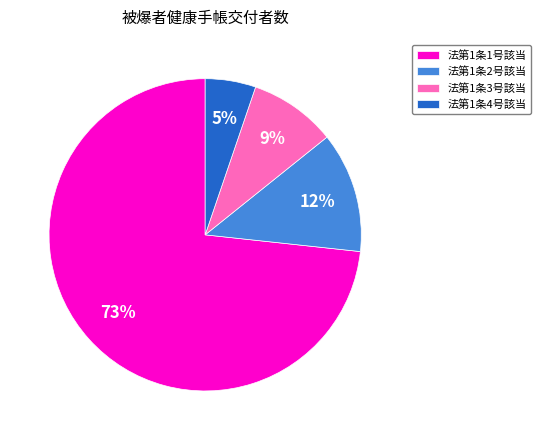

What percentage is the 法第1条4号該当 slice, to the nearest percent?

5%